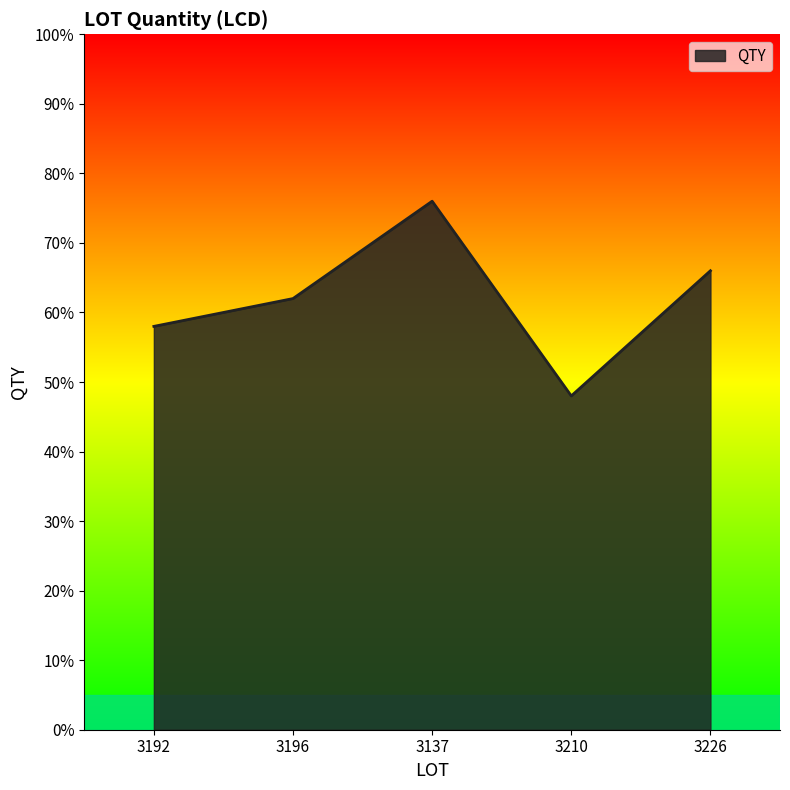

Reading left to right, what are all the values shown in this chart?

3192=58	3196=62	3137=76	3210=48	3226=66